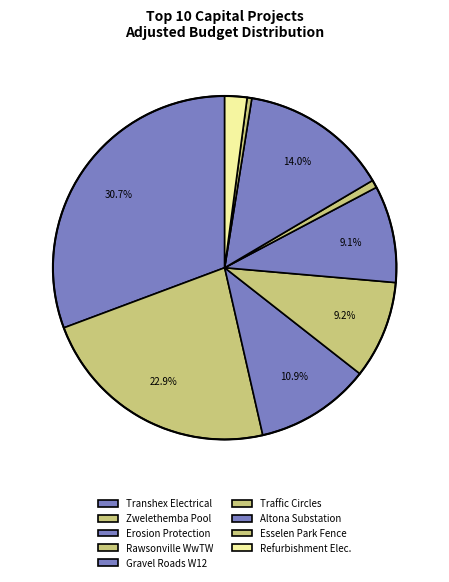

To the nearest percent, what is the average slice percentage?

10%